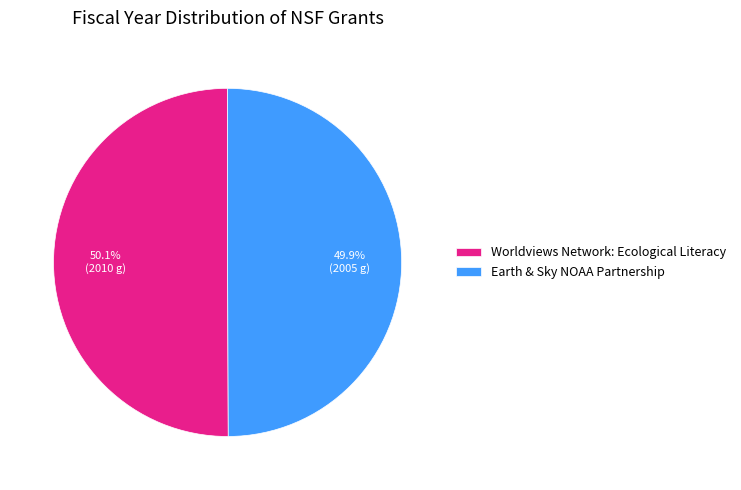

The Earth & Sky NOAA Partnership slice represents 50% of the pie. True or false?

True